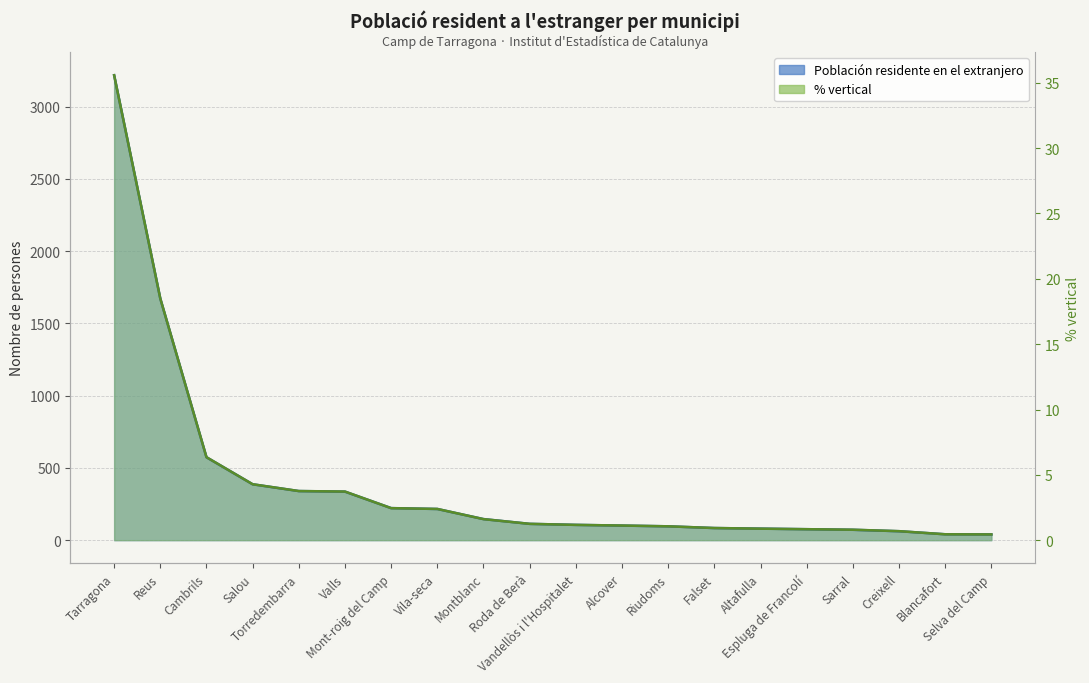

Reading left to right, list all the values displayed in this chart.

3218	1672	574	387	340	336	222	216	146	113	106	101	96	84	80	76	72	62	41	40